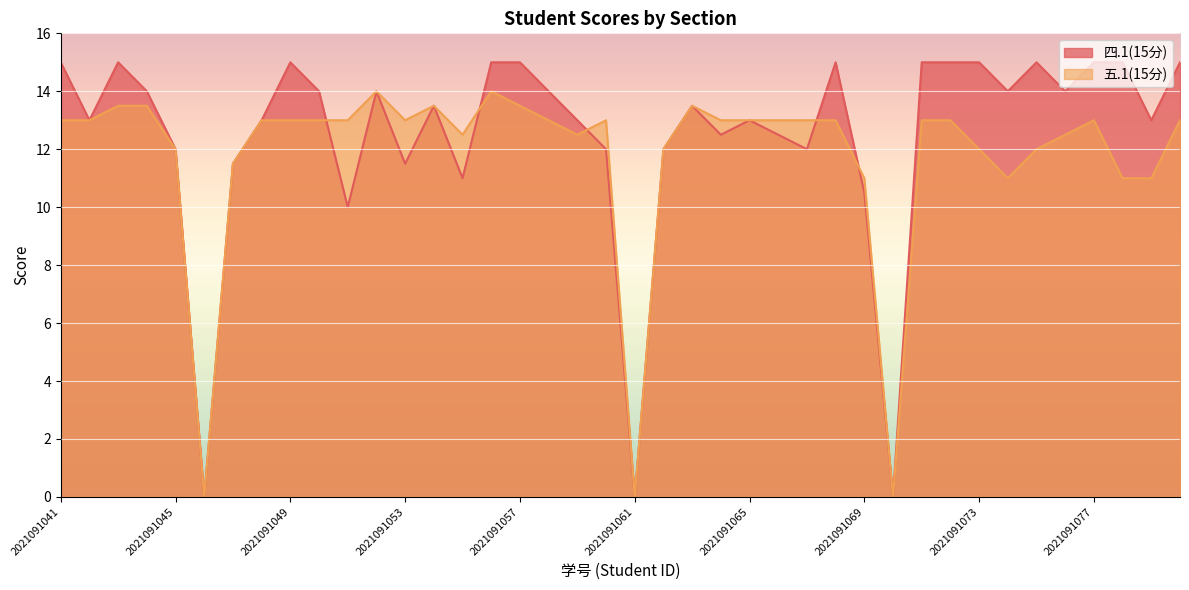

List the series in order of their overall mean, highest first.

四.1(15分), 五.1(15分)